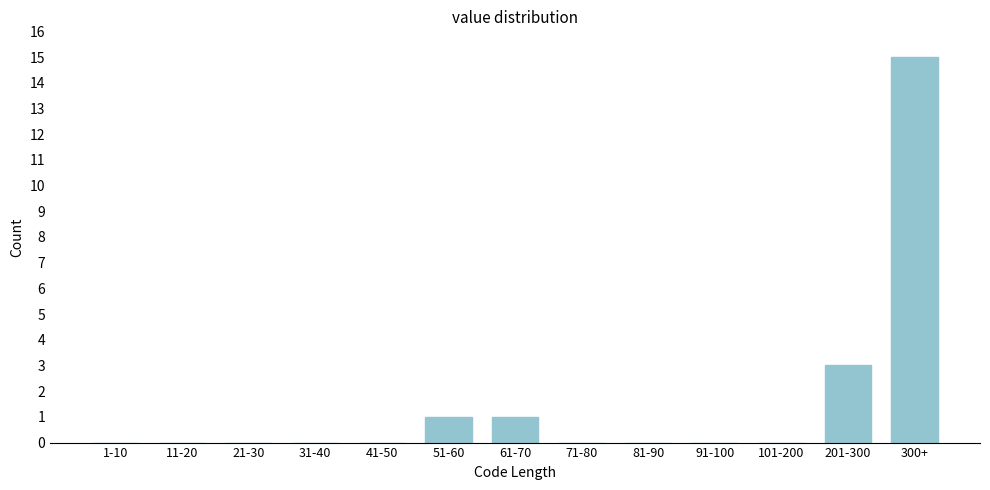

Reading left to right, list all the values displayed in this chart.

1-10=0	11-20=0	21-30=0	31-40=0	41-50=0	51-60=1	61-70=1	71-80=0	81-90=0	91-100=0	101-200=0	201-300=3	300+=15